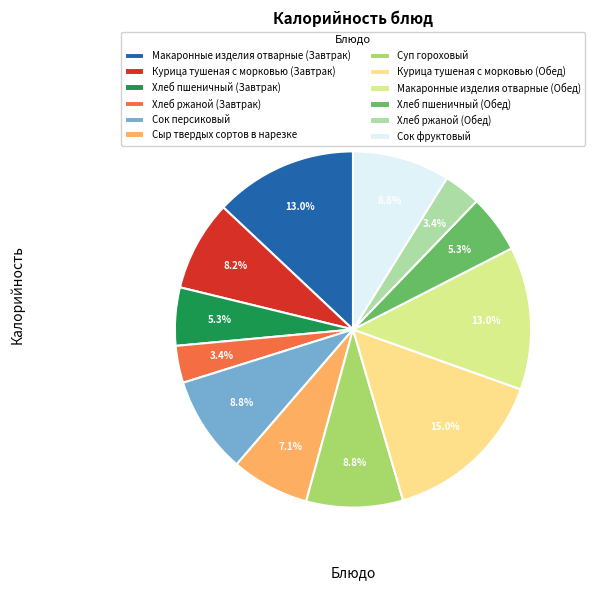

What is the smallest slice in the pie chart?

Хлеб ржаной (Завтрак)